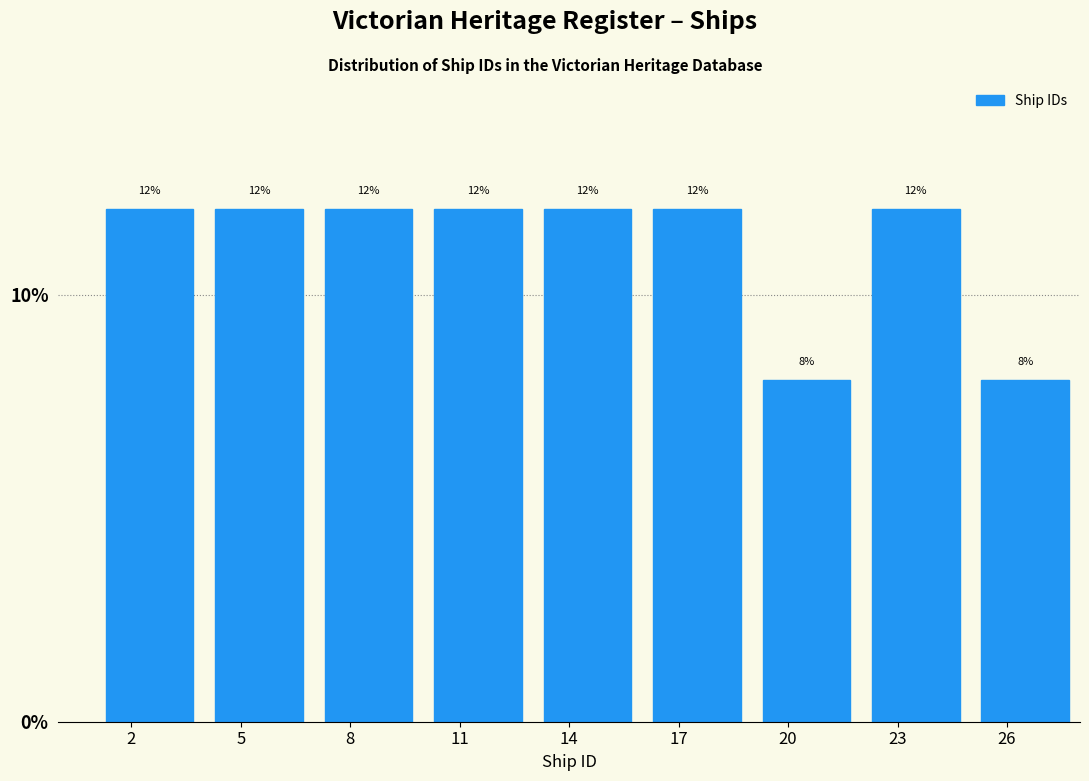

Reading left to right, transcribe all the data shown in this chart.

12	12	12	12	12	12	8	12	8